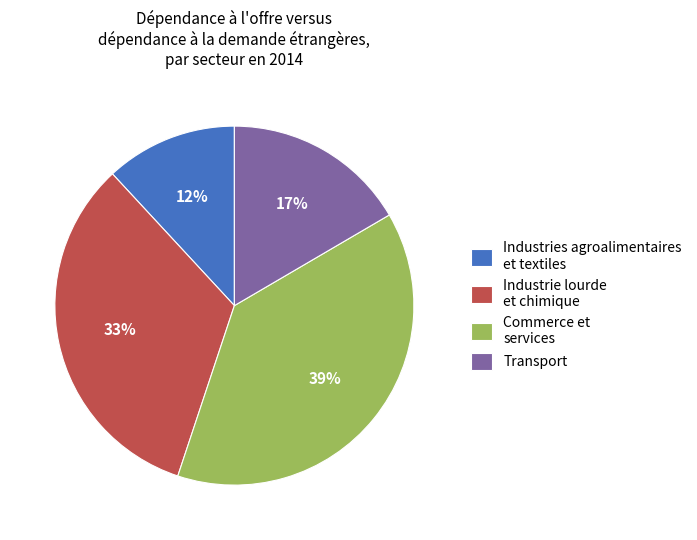

How many slices are in this pie chart?

4